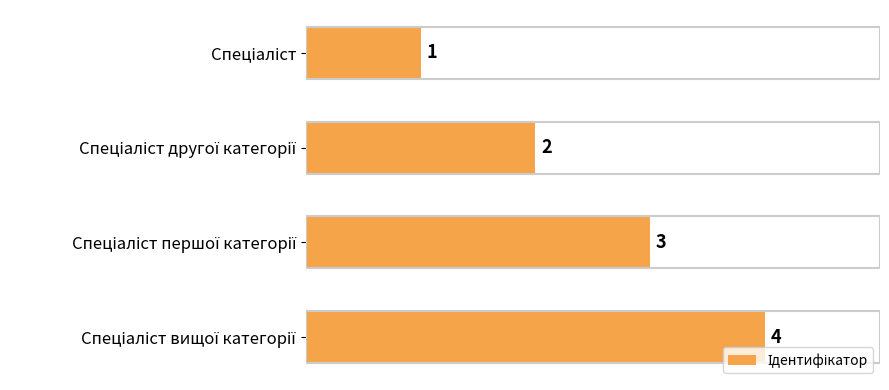

What is the smallest value displayed?

1